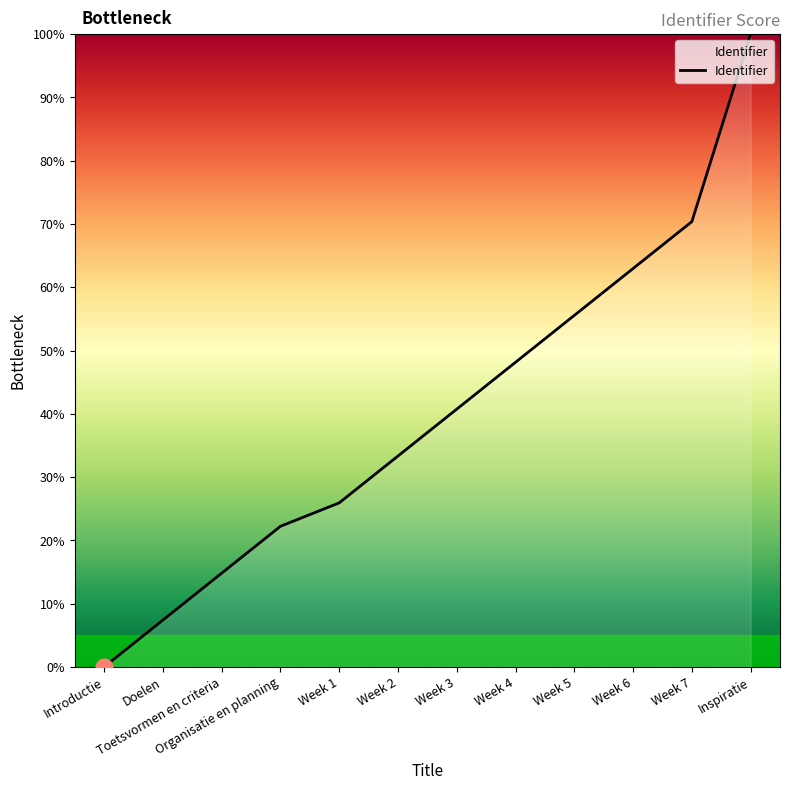

What is the change in value from Week 1 to Week 7?

+44.4